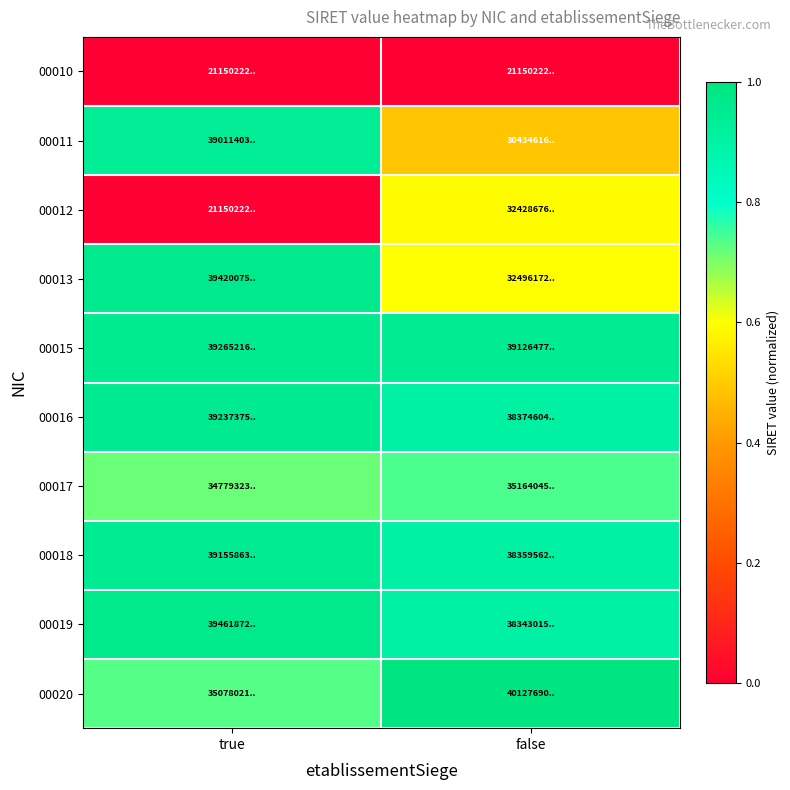

Reading left to right, extract all data points from this chart.

00010: true=0.0	false=0.0
00011: true=0.9	false=0.5
00012: true=0.0	false=0.6
00013: true=1.0	false=0.6
00015: true=1.0	false=0.9
00016: true=1.0	false=0.9
00017: true=0.7	false=0.7
00018: true=0.9	false=0.9
00019: true=1.0	false=0.9
00020: true=0.7	false=1.0